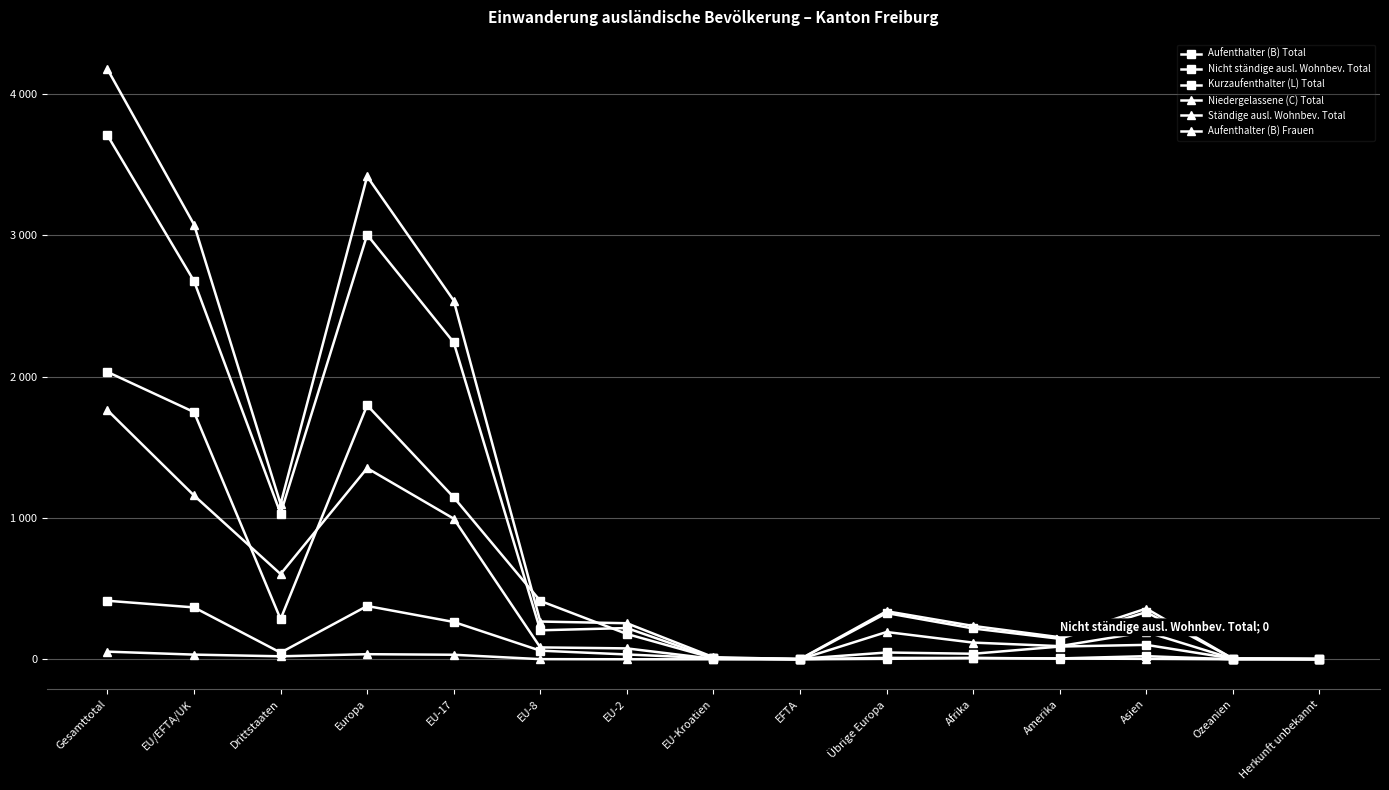

The value of Kurzaufenthalter (L) Total at EU-17 is 412. True or false?

False